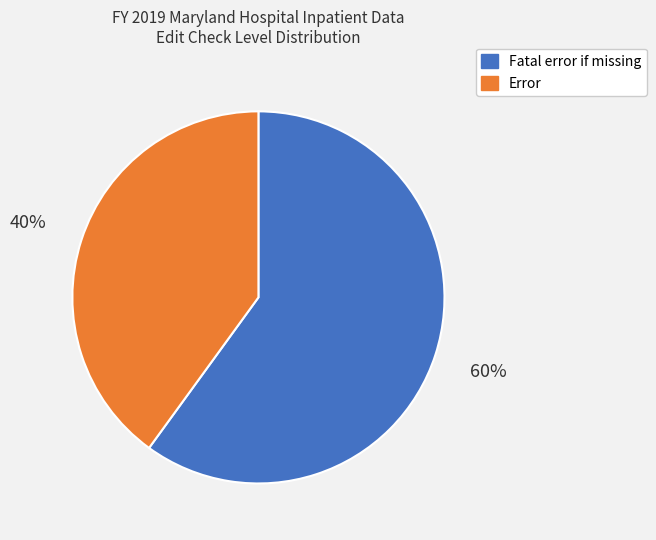

What percentage is the Error slice, to the nearest percent?

40%